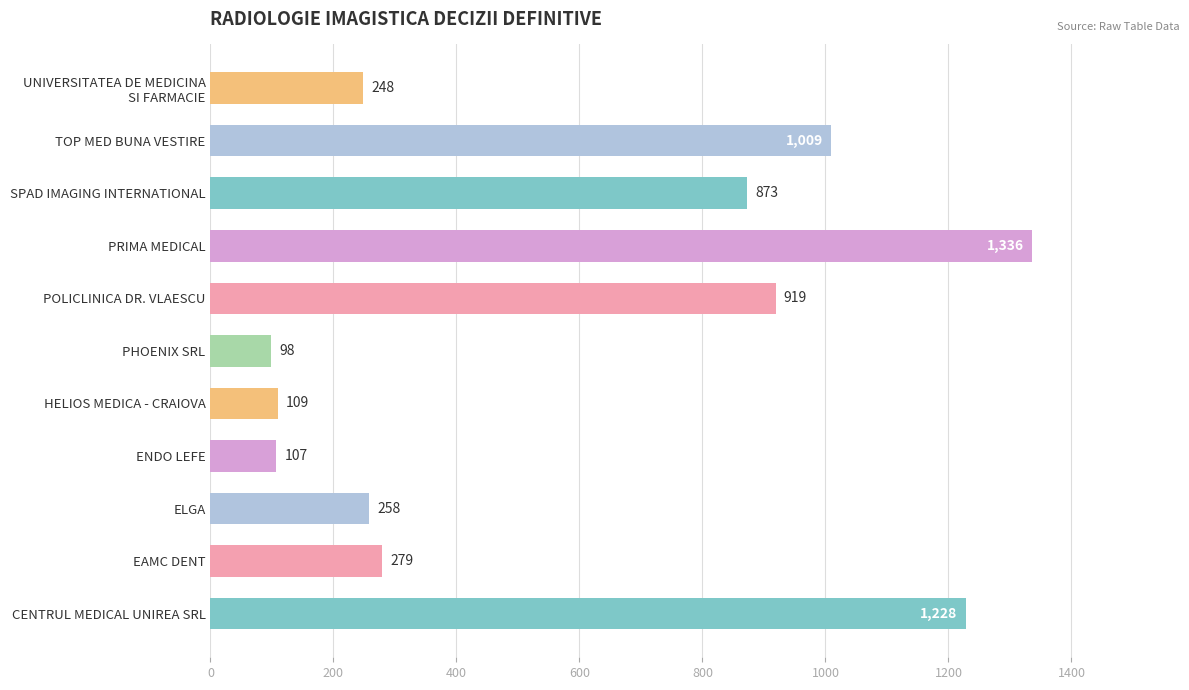

At which label is the value closest to 717?

SPAD IMAGING INTERNATIONAL